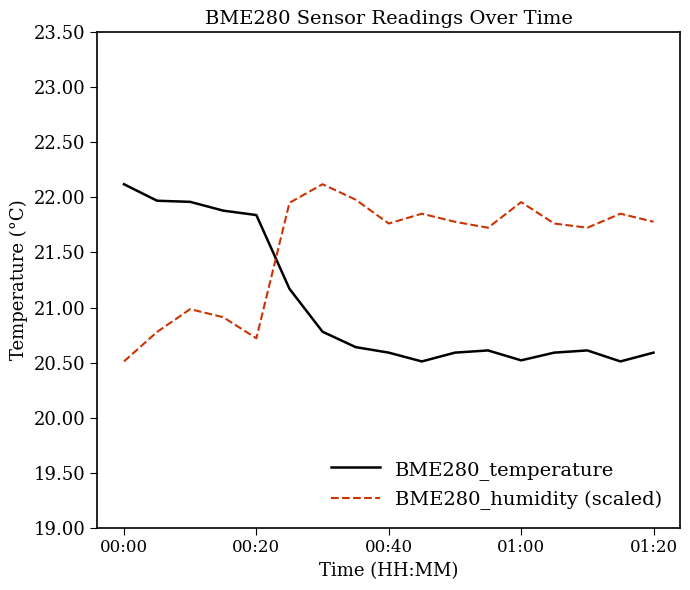

In BME280_humidity (scaled), how many points are lower than both neighbors (excluding endpoints)?

4